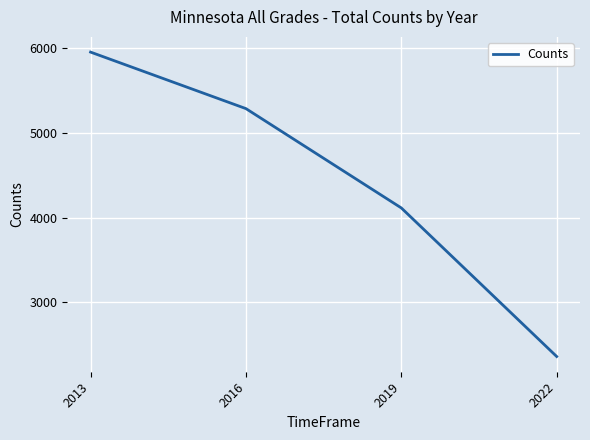

Rank the categories by value from lowest to highest.

2022, 2019, 2016, 2013